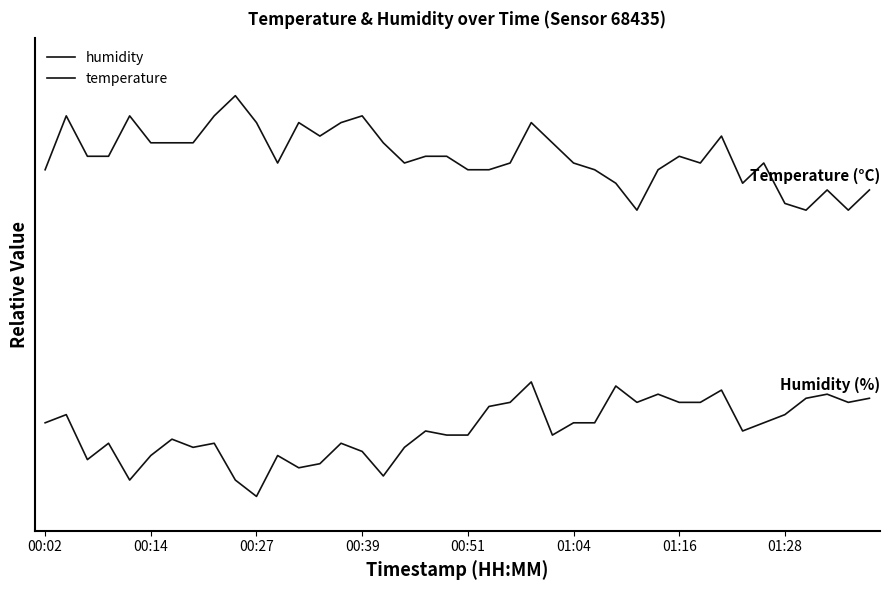

Does the chart have visible grid lines?

No